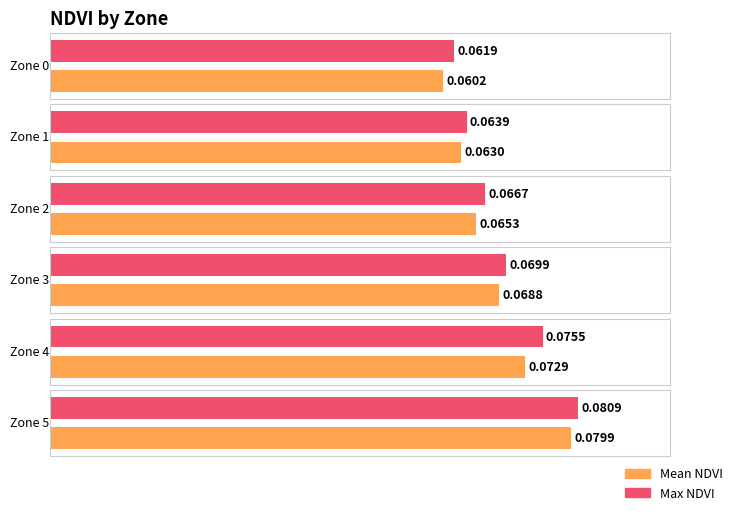

List the series in order of their peak value, highest first.

Max NDVI, Mean NDVI